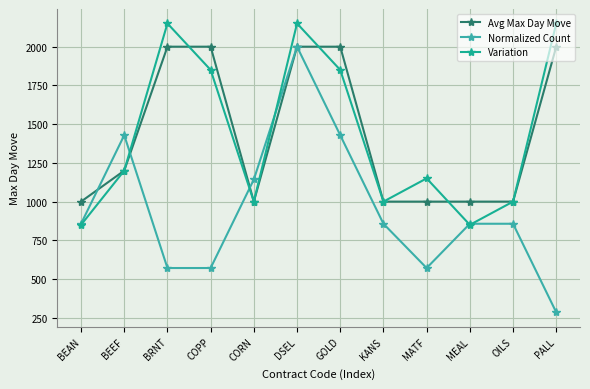

What is the minimum value shown in the chart?

285.7